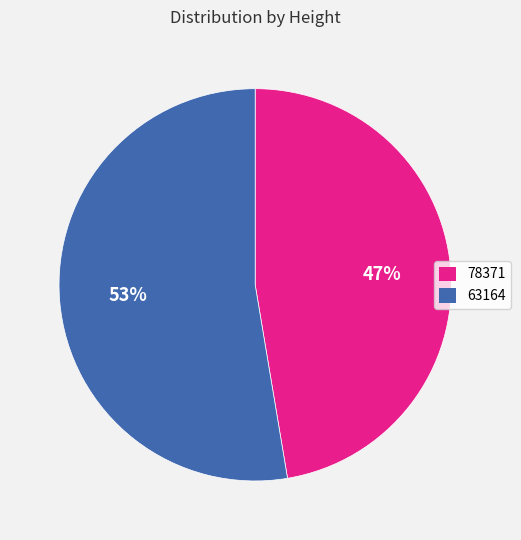

Count the number of slices in the pie.

2